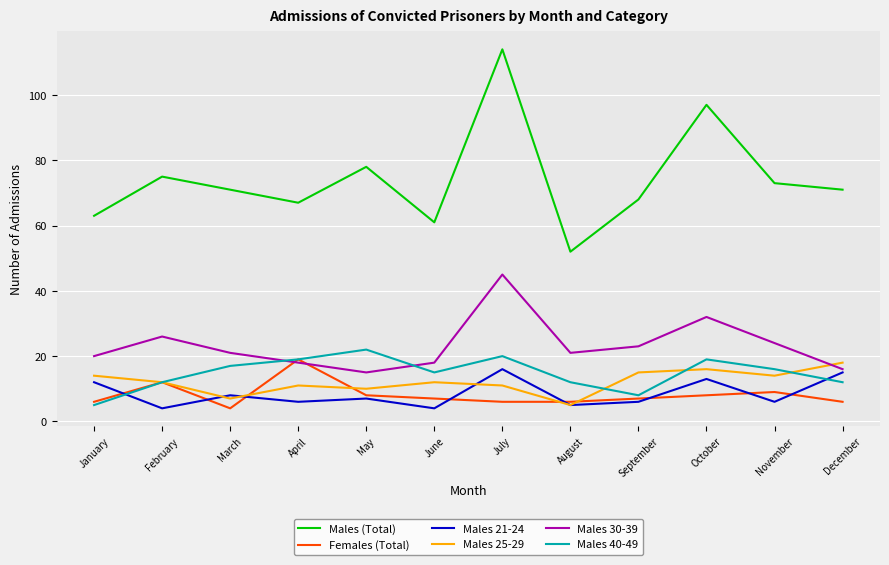

At which category does the chart reach its peak across all series?

July